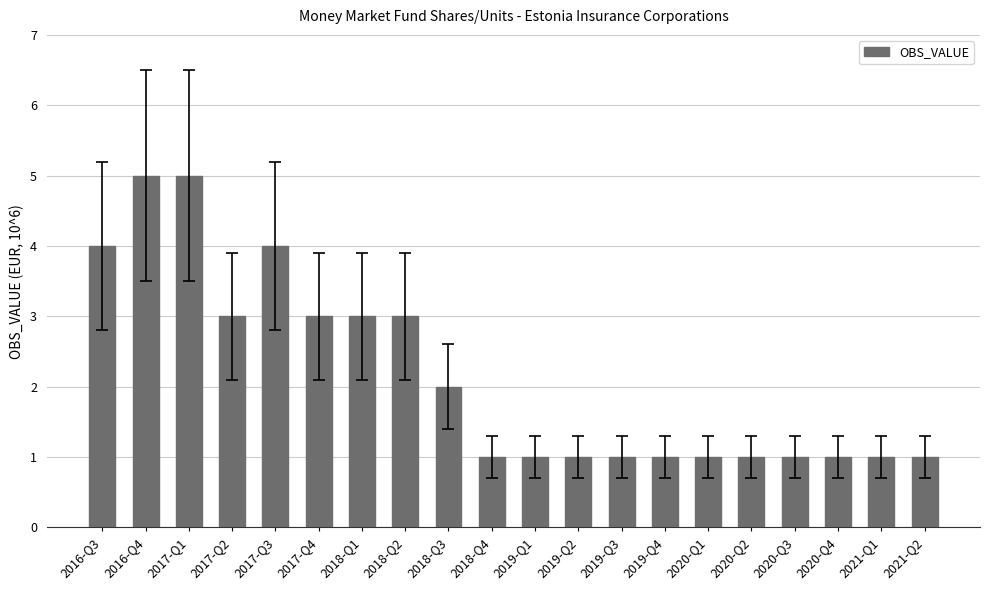

How many categories are shown in the chart?

20